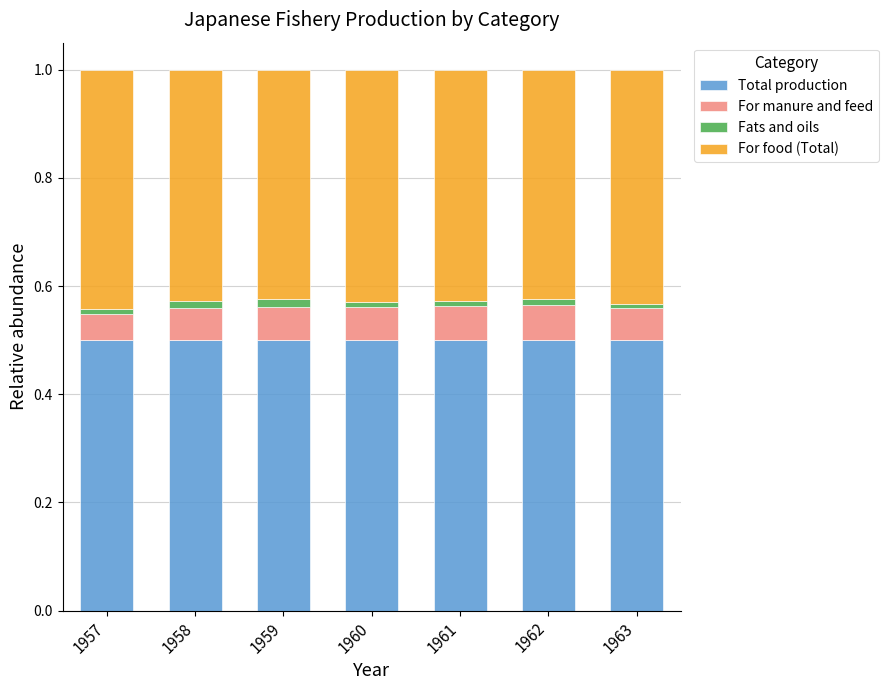

True or false: Total production has a value of 0.5 at 1963.

True